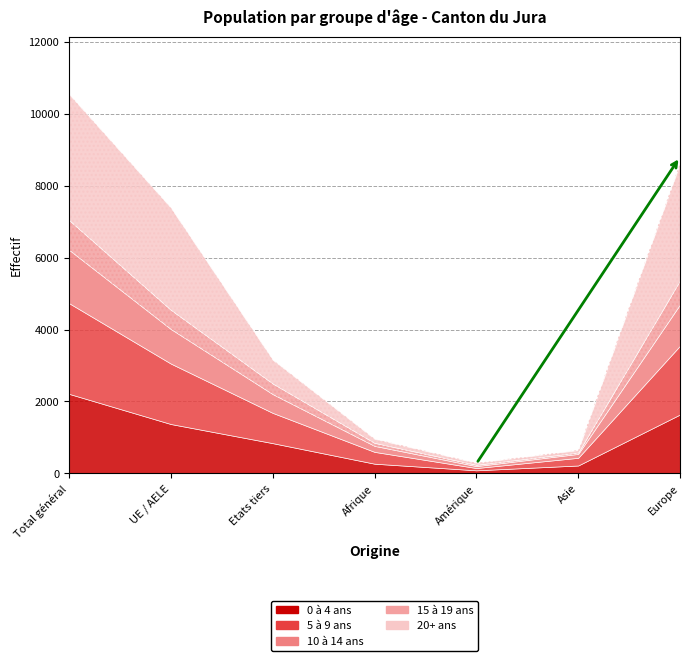

True or false: 15 à 19 ans has a value of 56 at Asie.

False